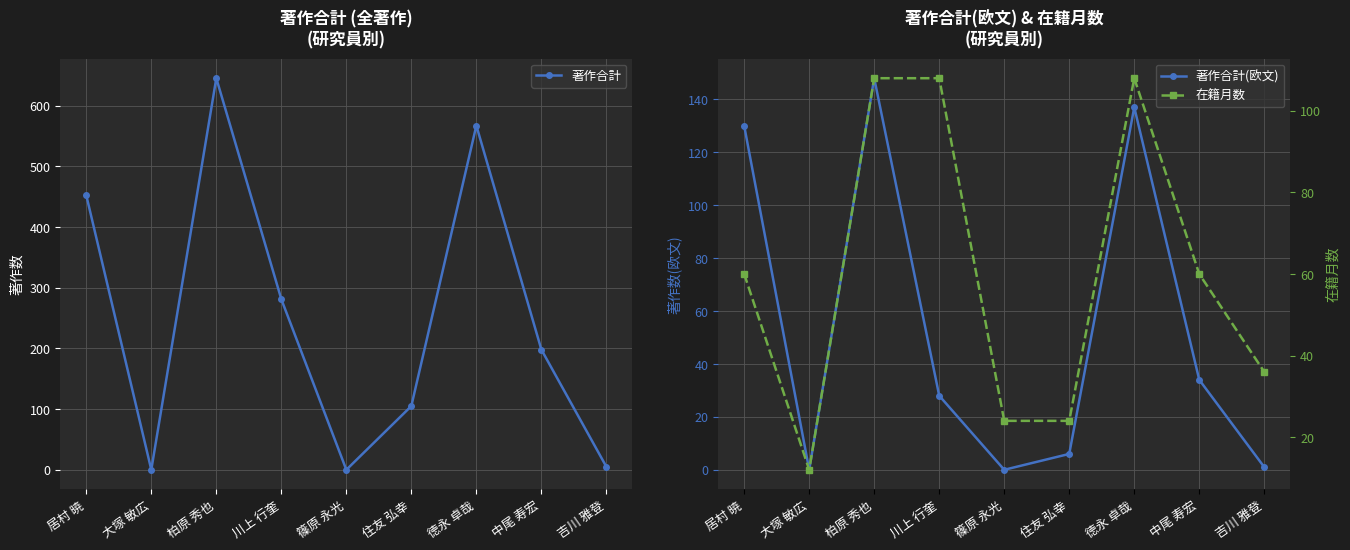

True or false: 著作合計 and 著作合計(欧文) cross at least once.

False